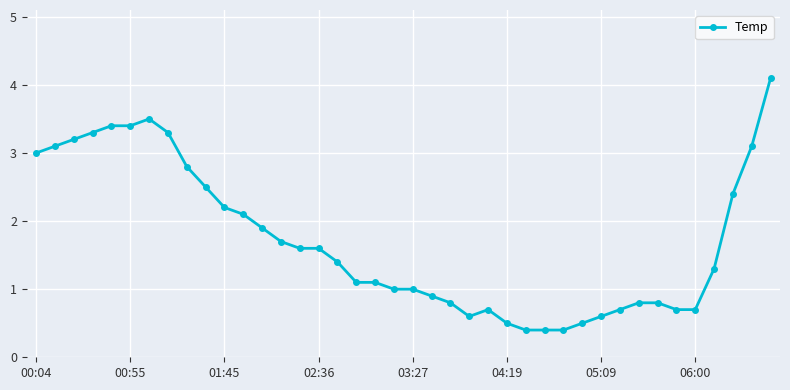

What is the minimum value shown in the chart?

0.4